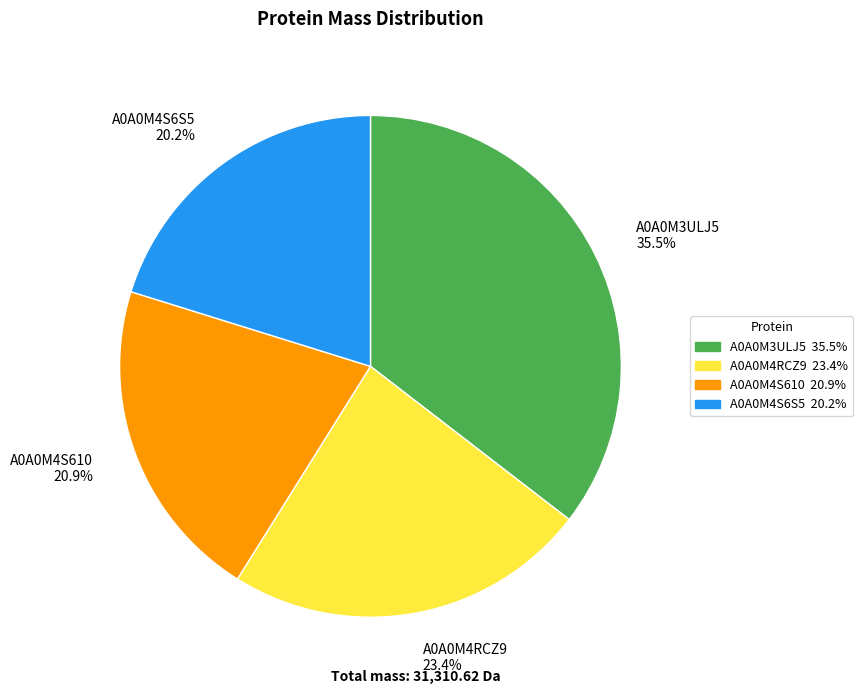

To the nearest percent, what is the difference between the A0A0M4S6S5 and A0A0M4S610 slice percentages?

1%